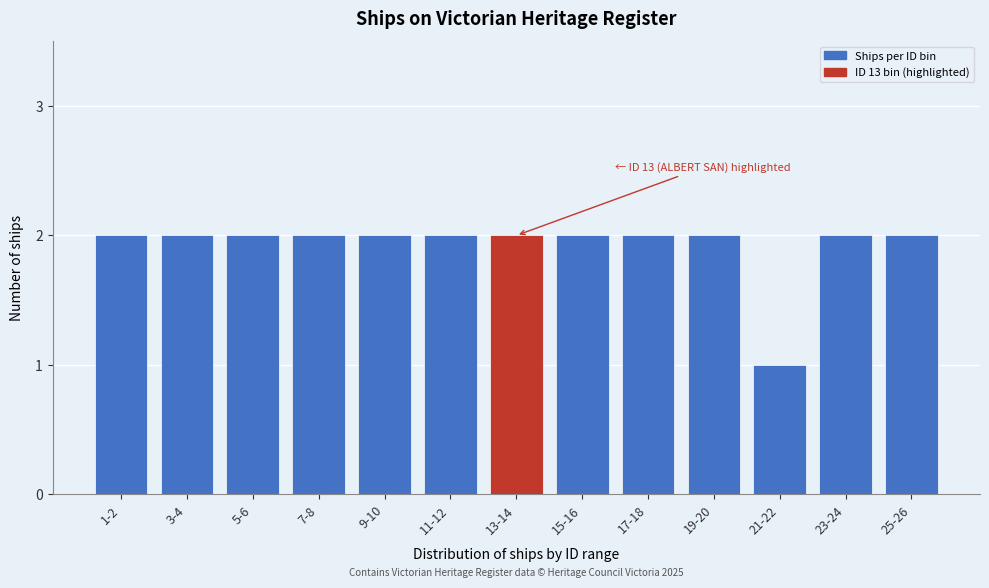

Reading left to right, extract all data points from this chart.

2	2	2	2	2	2	2	2	2	2	1	2	2